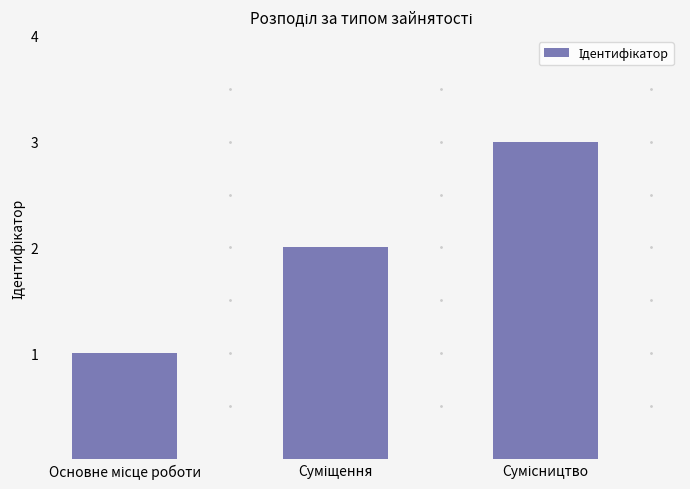

Does the chart contain stacked bars?

No